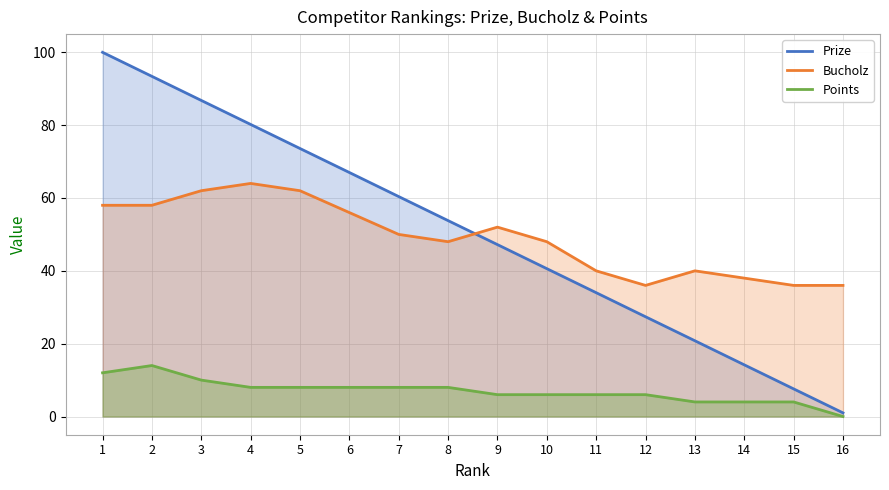

Count the number of data series in this chart.

3